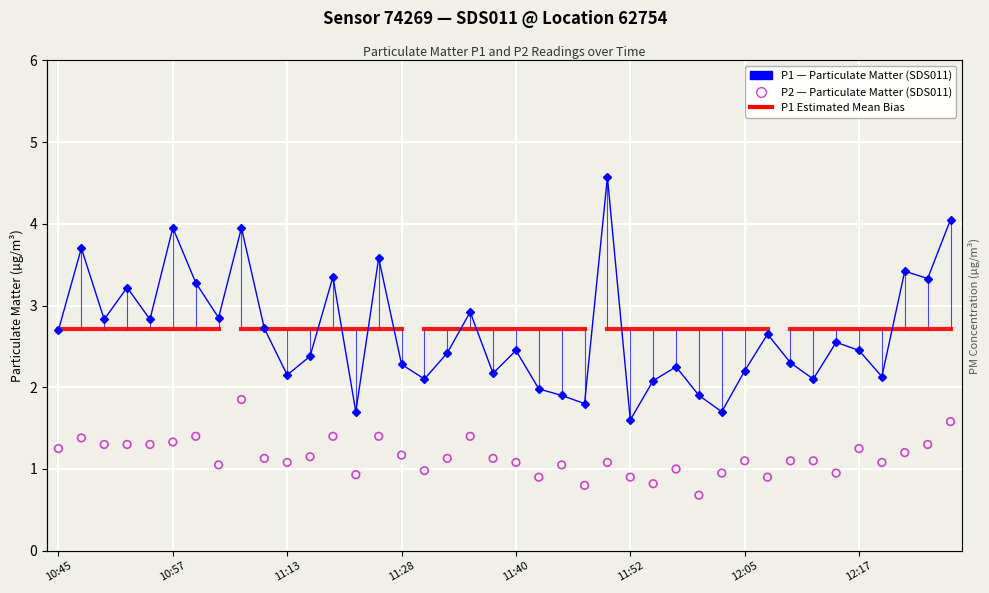

At how many categories does at least one series exceed 2?

33